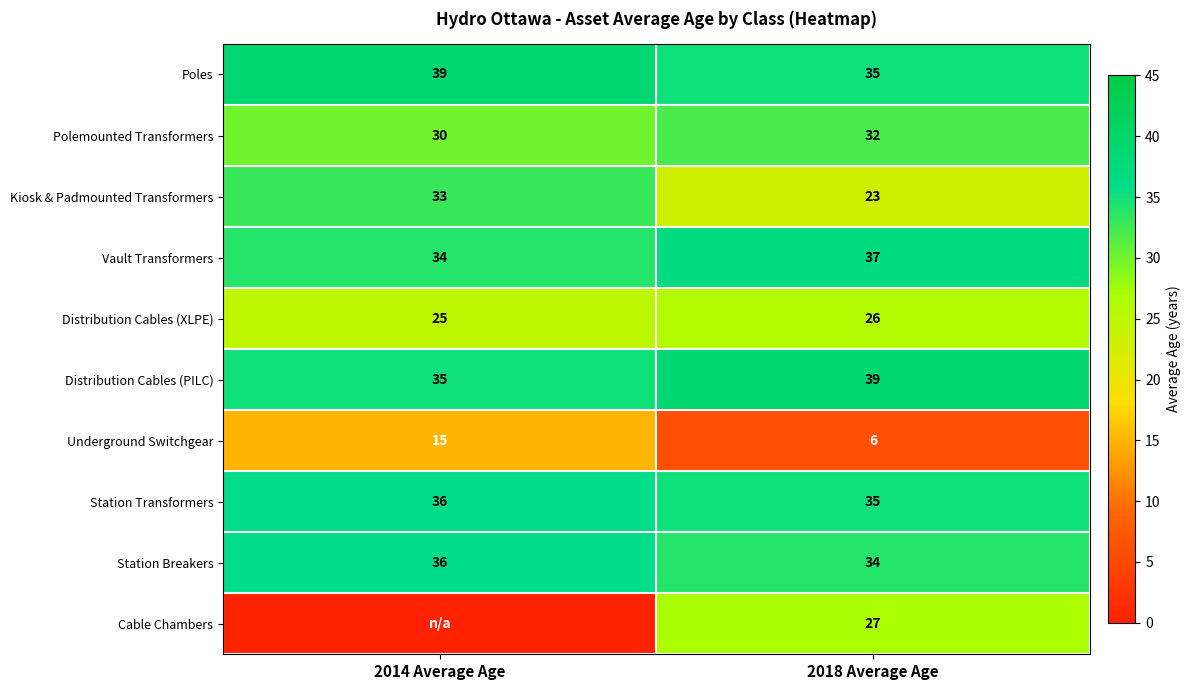

What is the difference between the highest and lowest values at 2018 Average Age?

33